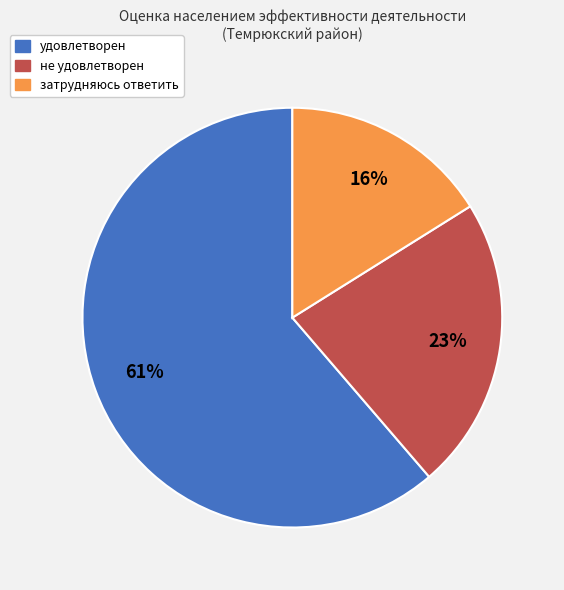

Does не удовлетворен represent more than half of the total?

No